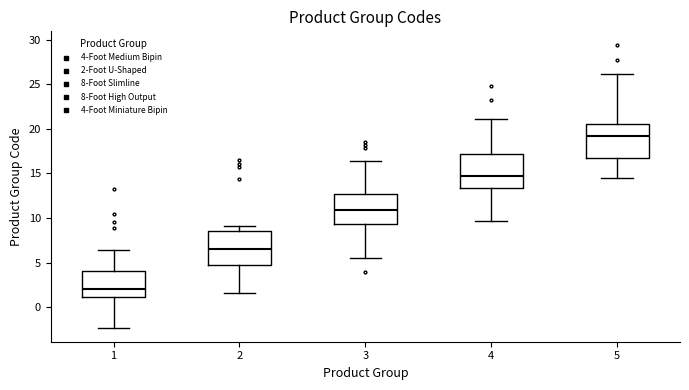

Reading left to right, transcribe this box plot: for each box, give where its median line is, the range the box spans, and where its two whiskers end, as read against the y-axis. The values are not printed on the chart, so give them approximately, as read against the axis.

1: median 2.0, box 1.0 to 4.0, whiskers -2.5 to 6.5
2: median 6.5, box 4.5 to 8.5, whiskers 1.5 to 9.0
3: median 11.0, box 9.5 to 12.5, whiskers 5.5 to 16.5
4: median 14.5, box 13.5 to 17.0, whiskers 9.5 to 21.0
5: median 19.0, box 16.5 to 20.5, whiskers 14.5 to 26.0